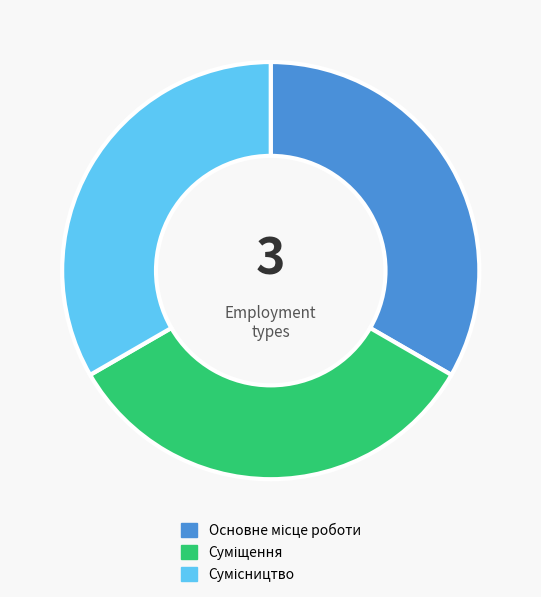

How many slices are in this pie chart?

3